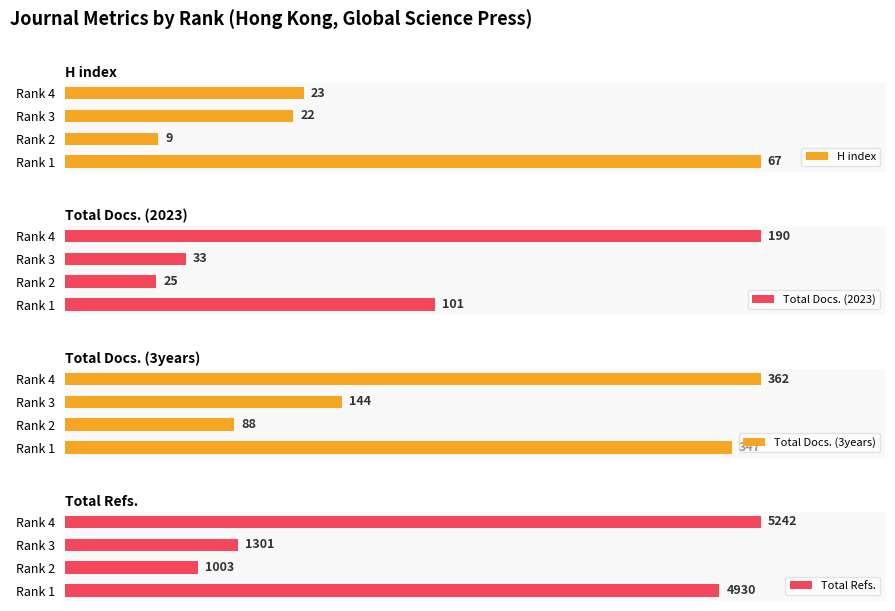

Reading left to right, transcribe all the data shown in this chart.

H index: 0=67	1=9	2=22	3=23
Total Docs. (2023): 0=101	1=25	2=33	3=190
Total Docs. (3years): 0=347	1=88	2=144	3=362
Total Refs.: 0=4930	1=1003	2=1301	3=5242